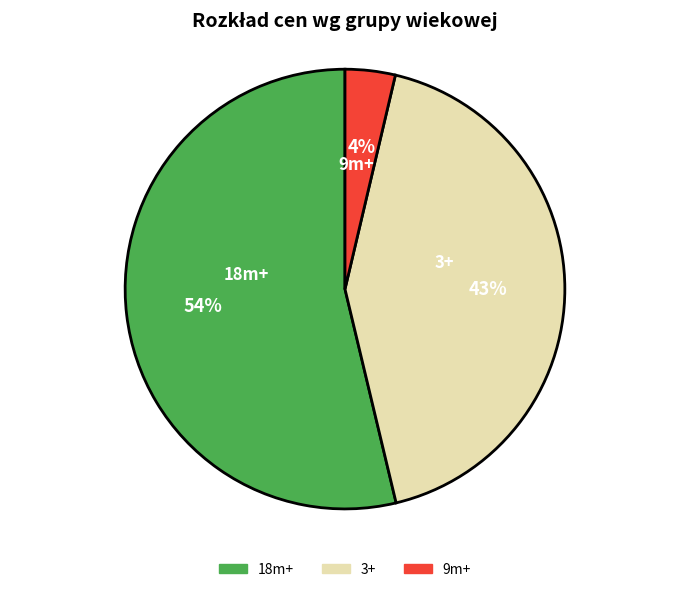

How many segments does this pie chart have?

3